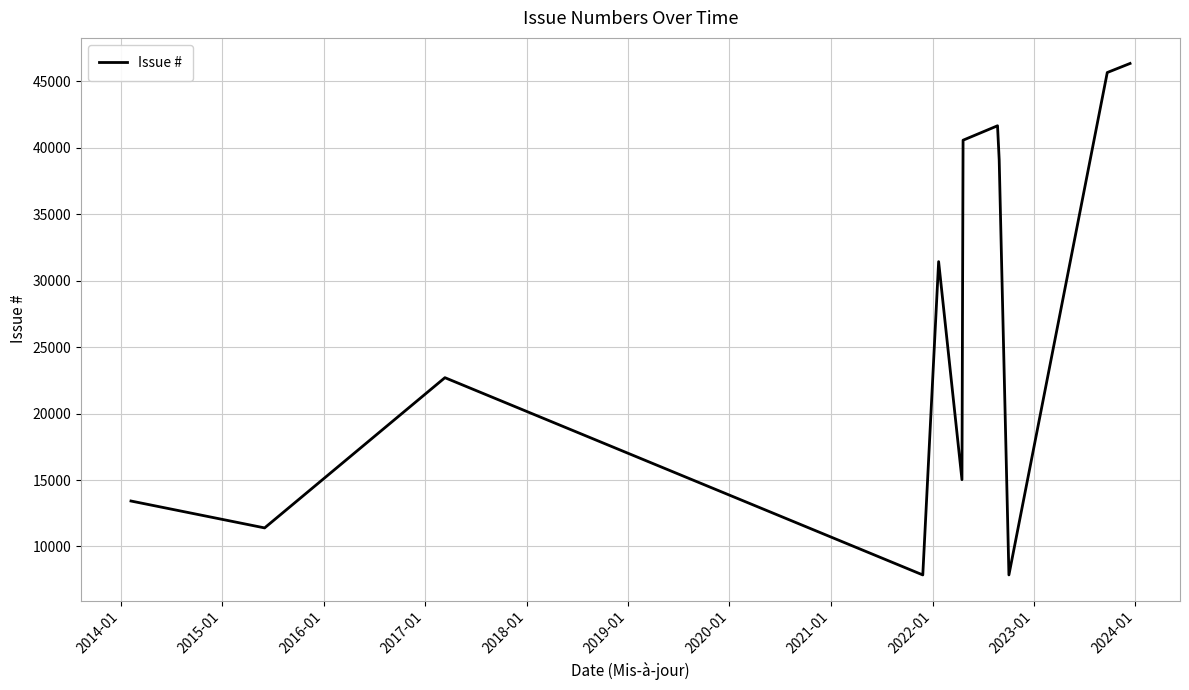

What is the minimum value shown in the chart?

7859